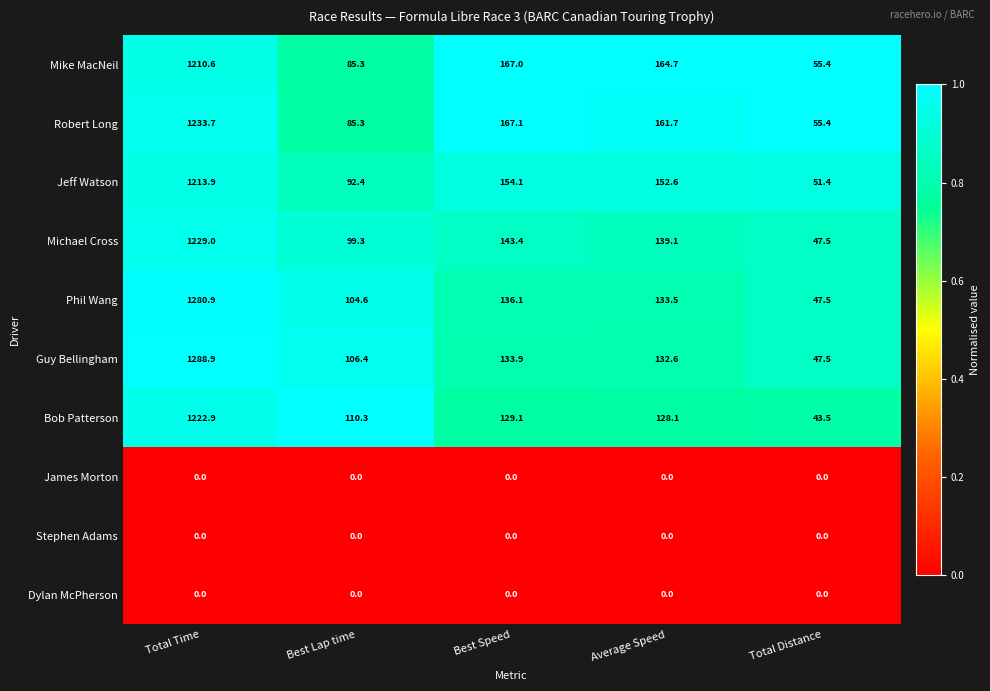

What value does the Michael Cross series have at Total Distance?

47.5